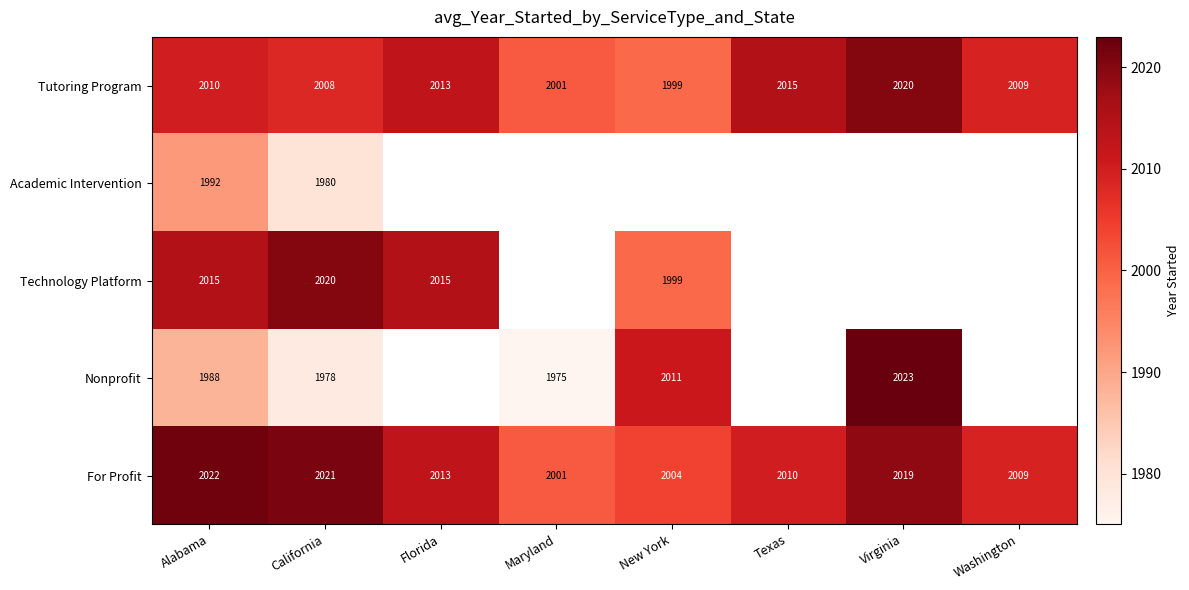

Is the value of Nonprofit at California greater than the value of Technology Platform at California?

No